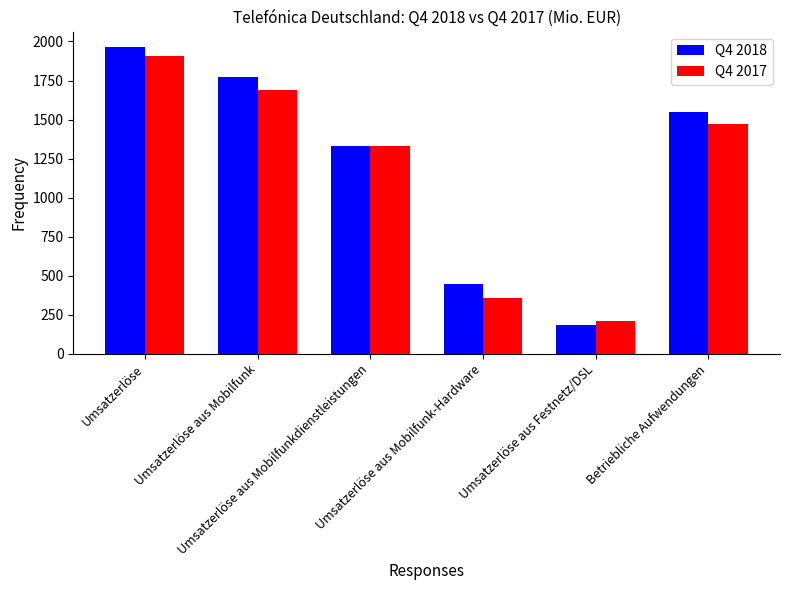

How many Q4 2018 values are between 445 and 1775?

4